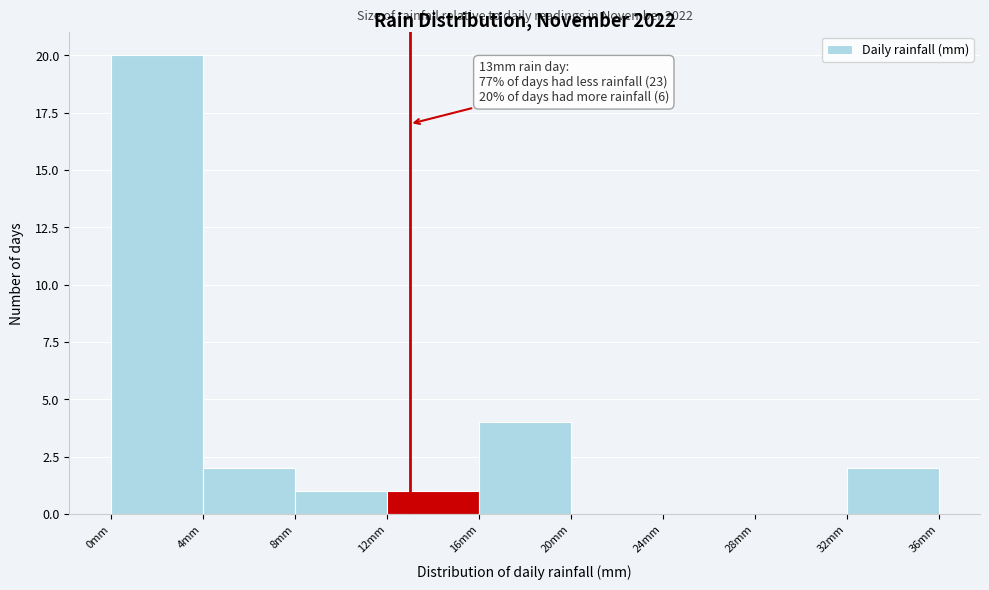

Which range on the x-axis has the tallest bar?

0 to 4